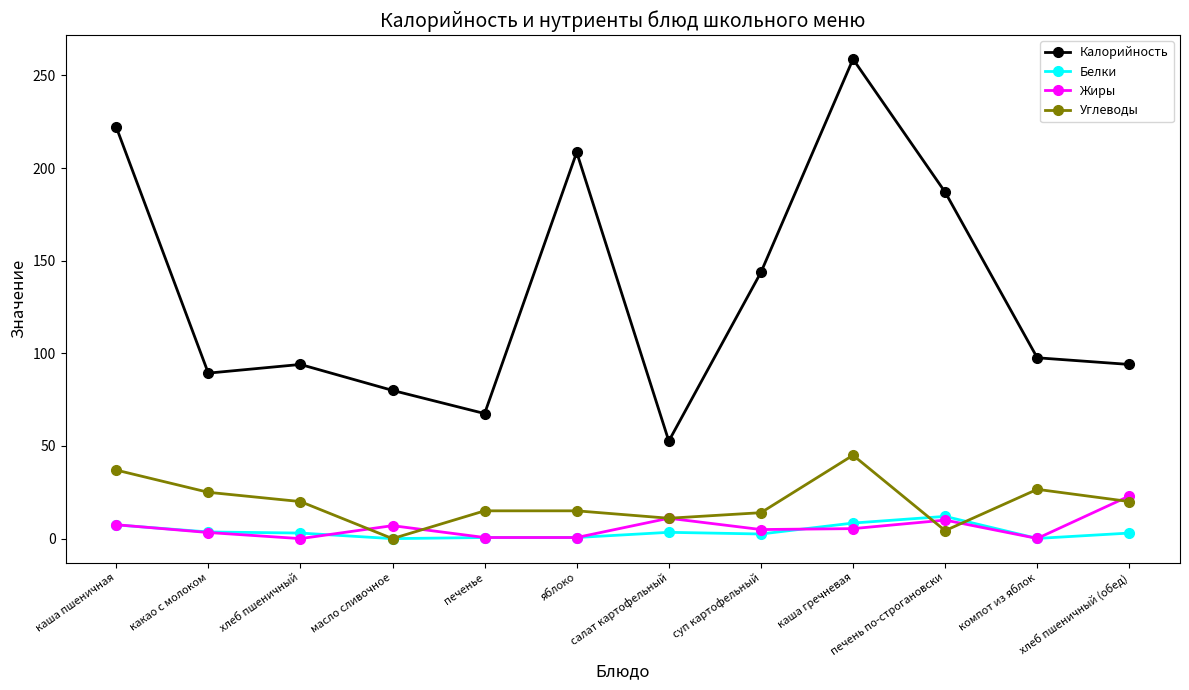

What position from the left is печенье?

5